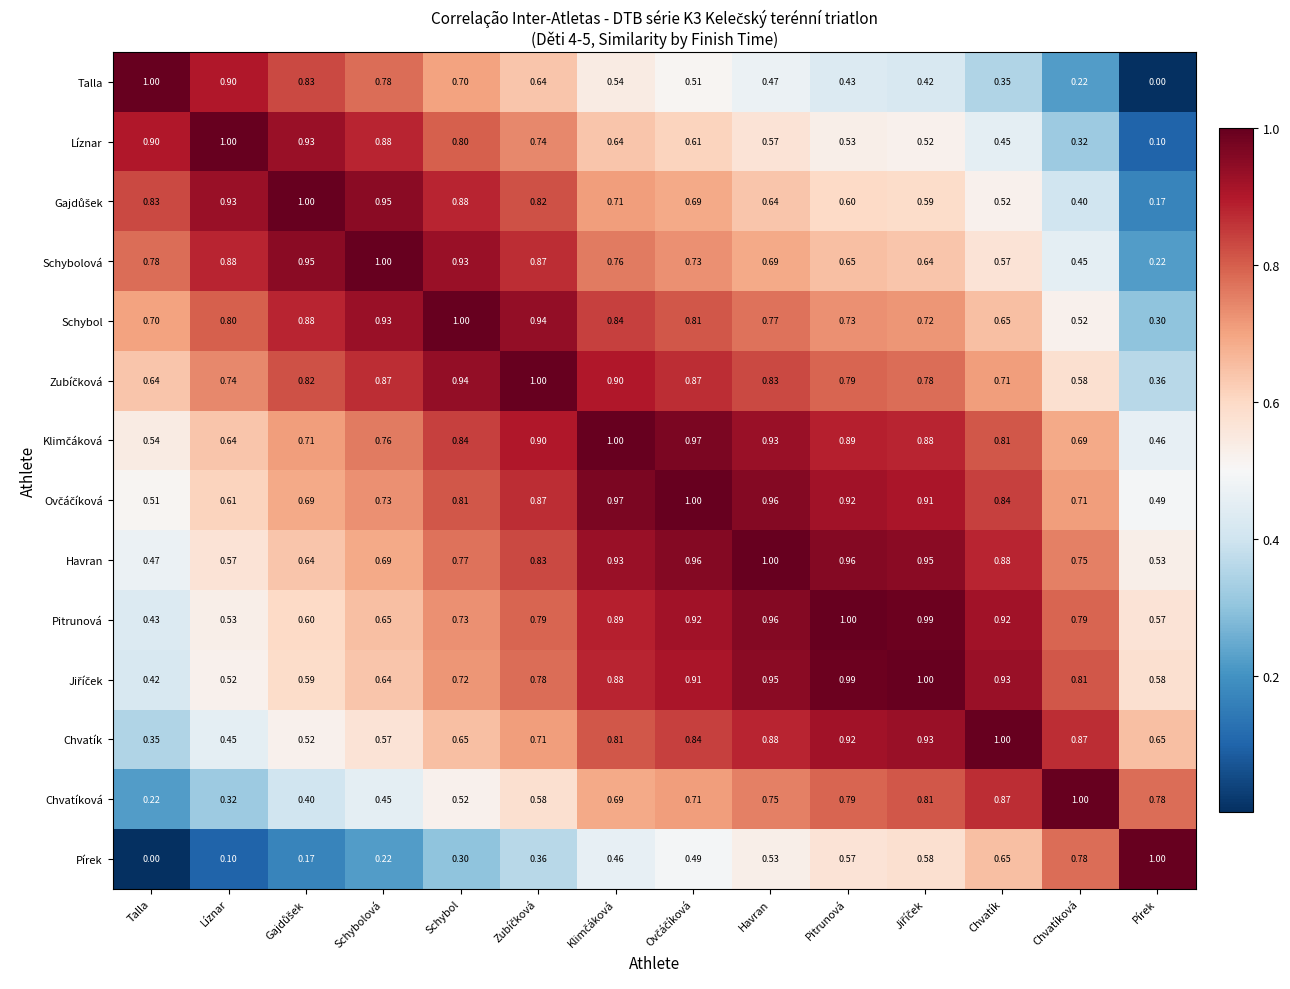

At which label is Chvatík closest to 0?

Talla